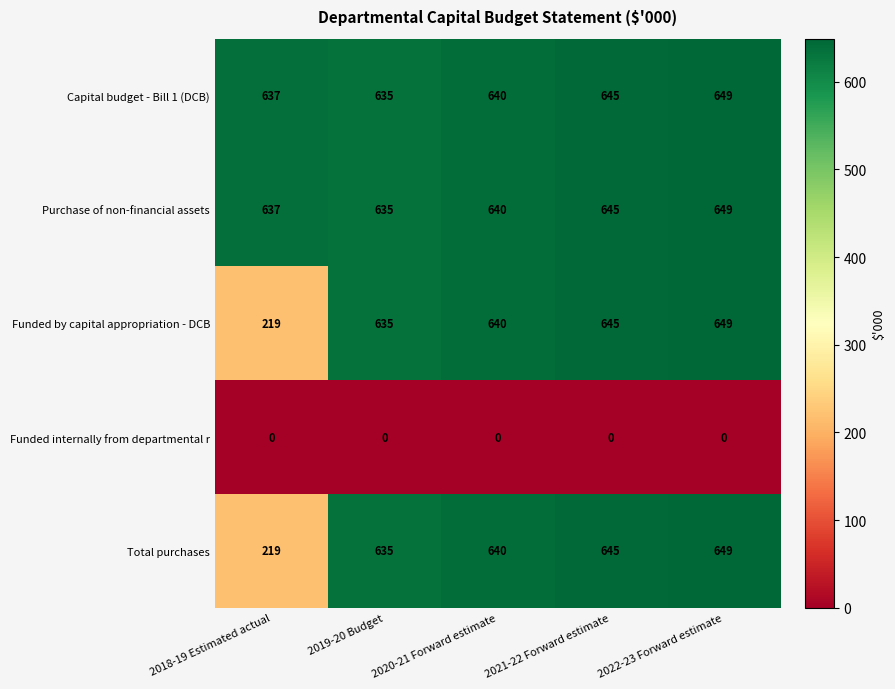

What is the approximate value of Purchase of non-financial assets at 2019-20 Budget?

635